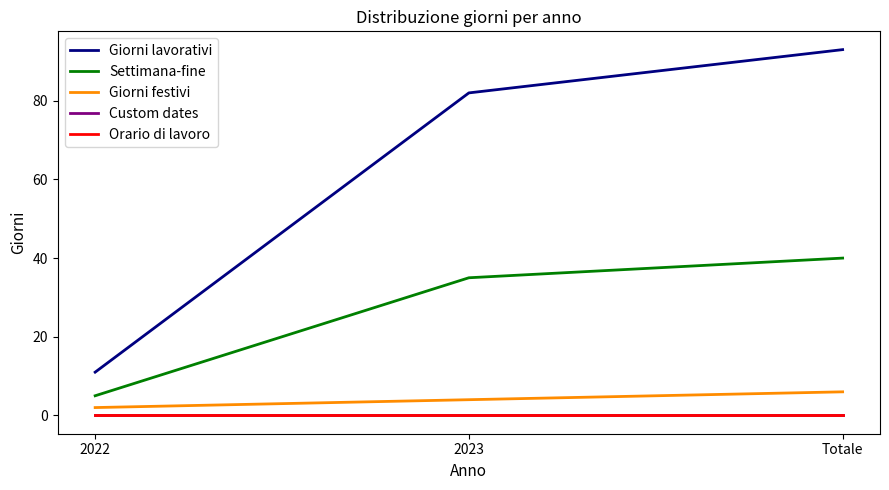

Is this an area chart (filled region under the line)?

No